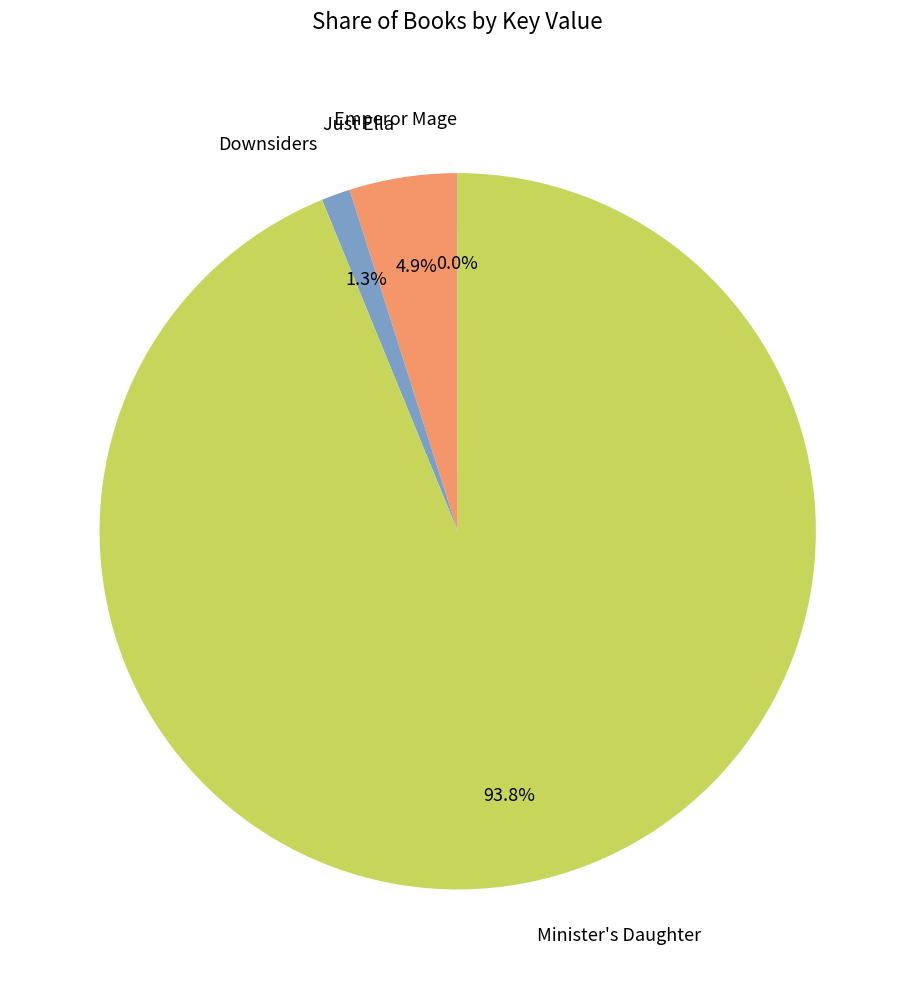

Which has a higher value, Just Ella or Minister's Daughter?

Minister's Daughter